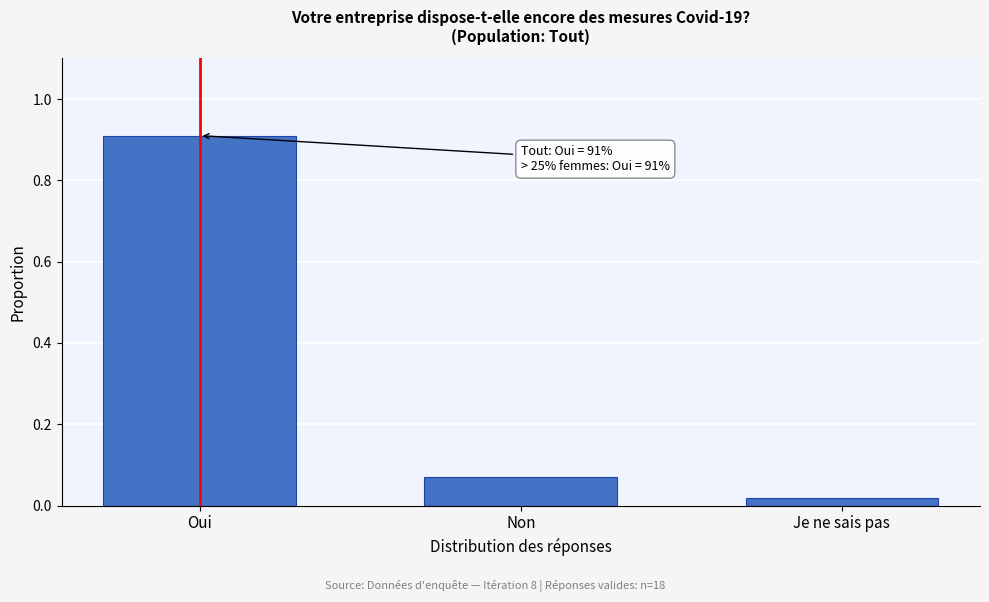

True or false: the data shows 0.9 at Oui.

True